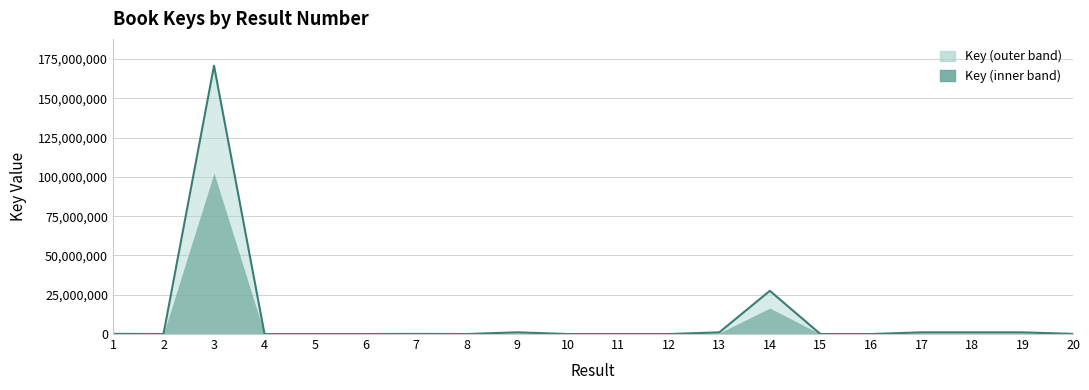

How many interior local peaks (higher than both neighbors) does the data have?

5